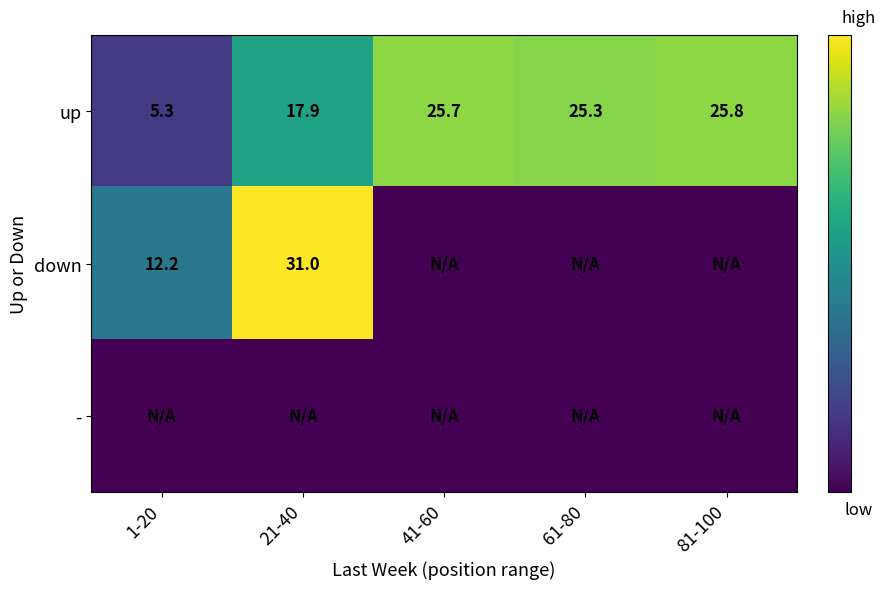

What is the difference between the highest and lowest values at 41-60?

25.7